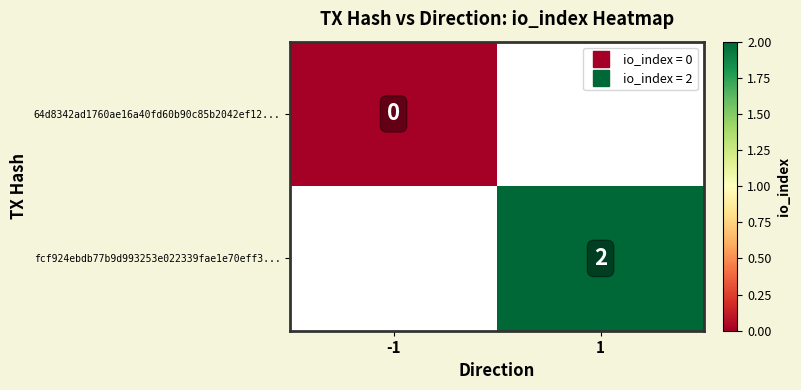

Which series has the largest total across all categories?

fcf924ebdb77b9d993253e022339fae1e70eff3...